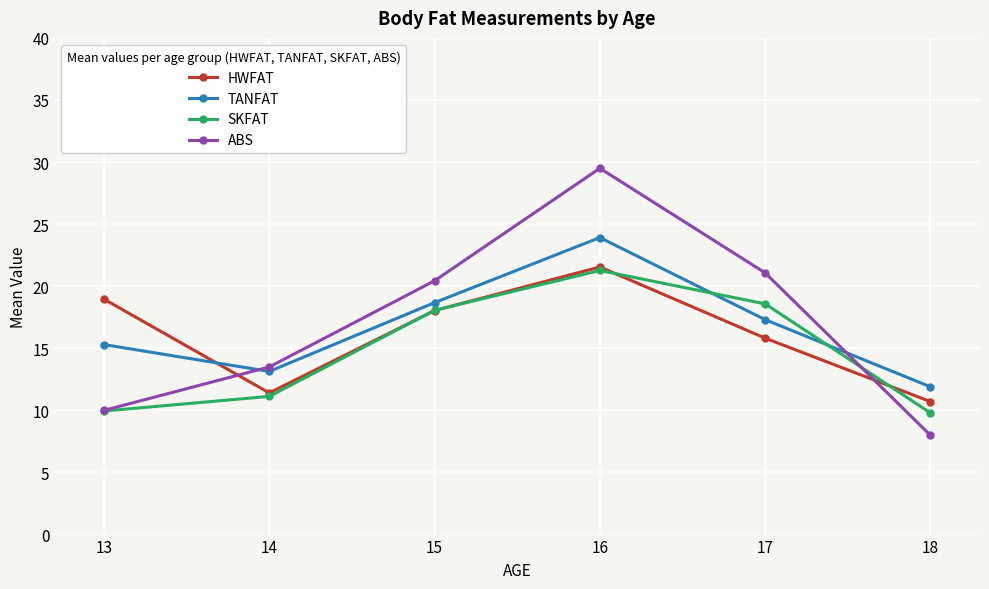

What value does the TANFAT series have at 15?

18.7